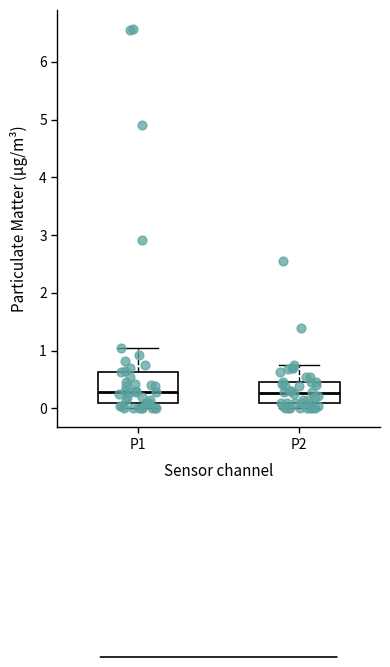

Comparing the boxes themselves (not the whiskers), which one is the tallest?

P1